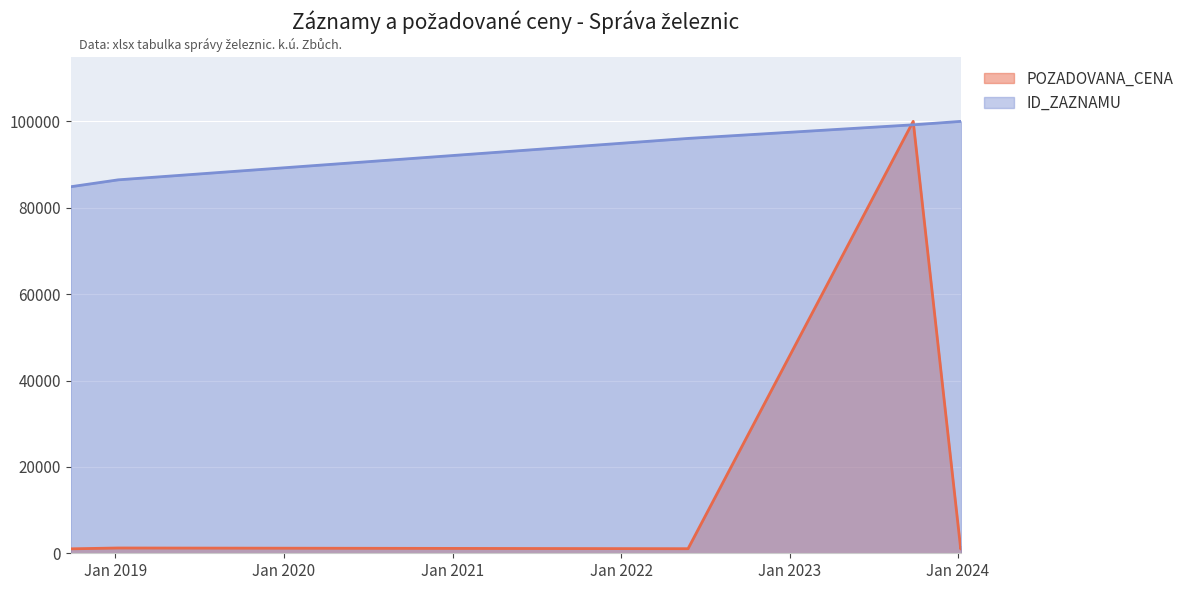

The value of POZADOVANA_CENA at 2018-09-26 is 1029.1. True or false?

True